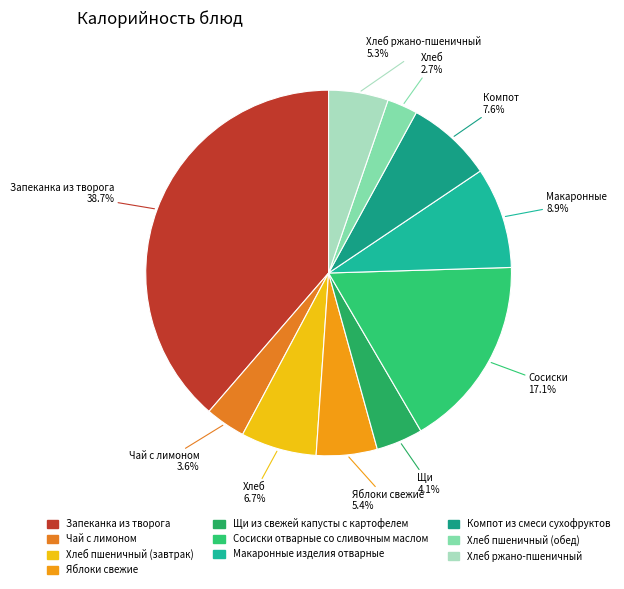

Count the number of slices in the pie.

10